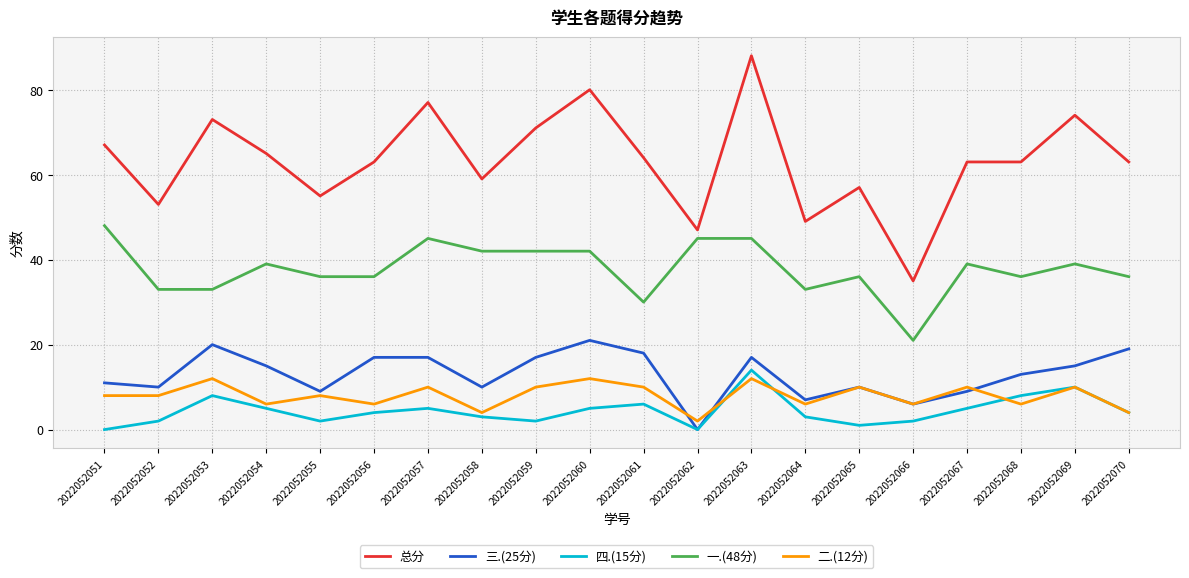

Which category has the lowest value in the 总分 series?

2022052066